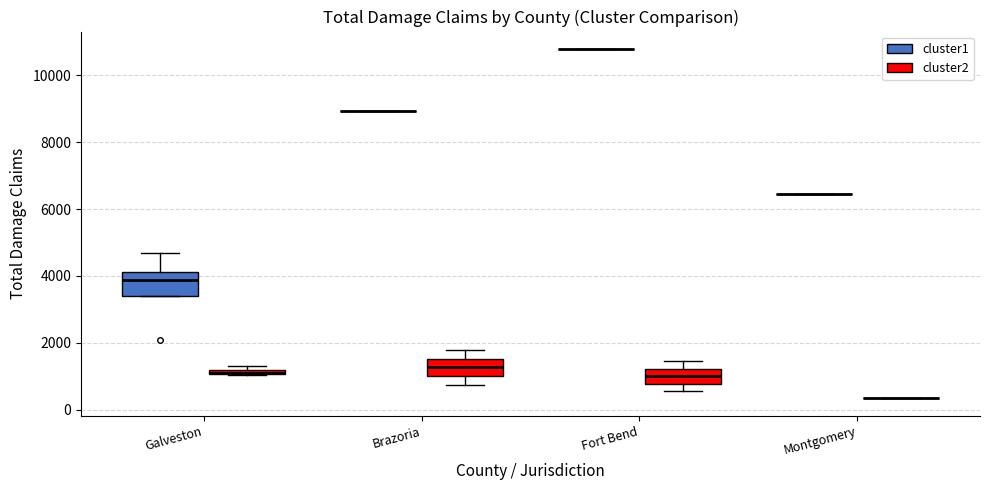

Where does the upper whisker of the box for Fort Bend (cluster2) end on the y-axis? The values are not printed on the chart, so give them approximately, as read against the axis.

1400